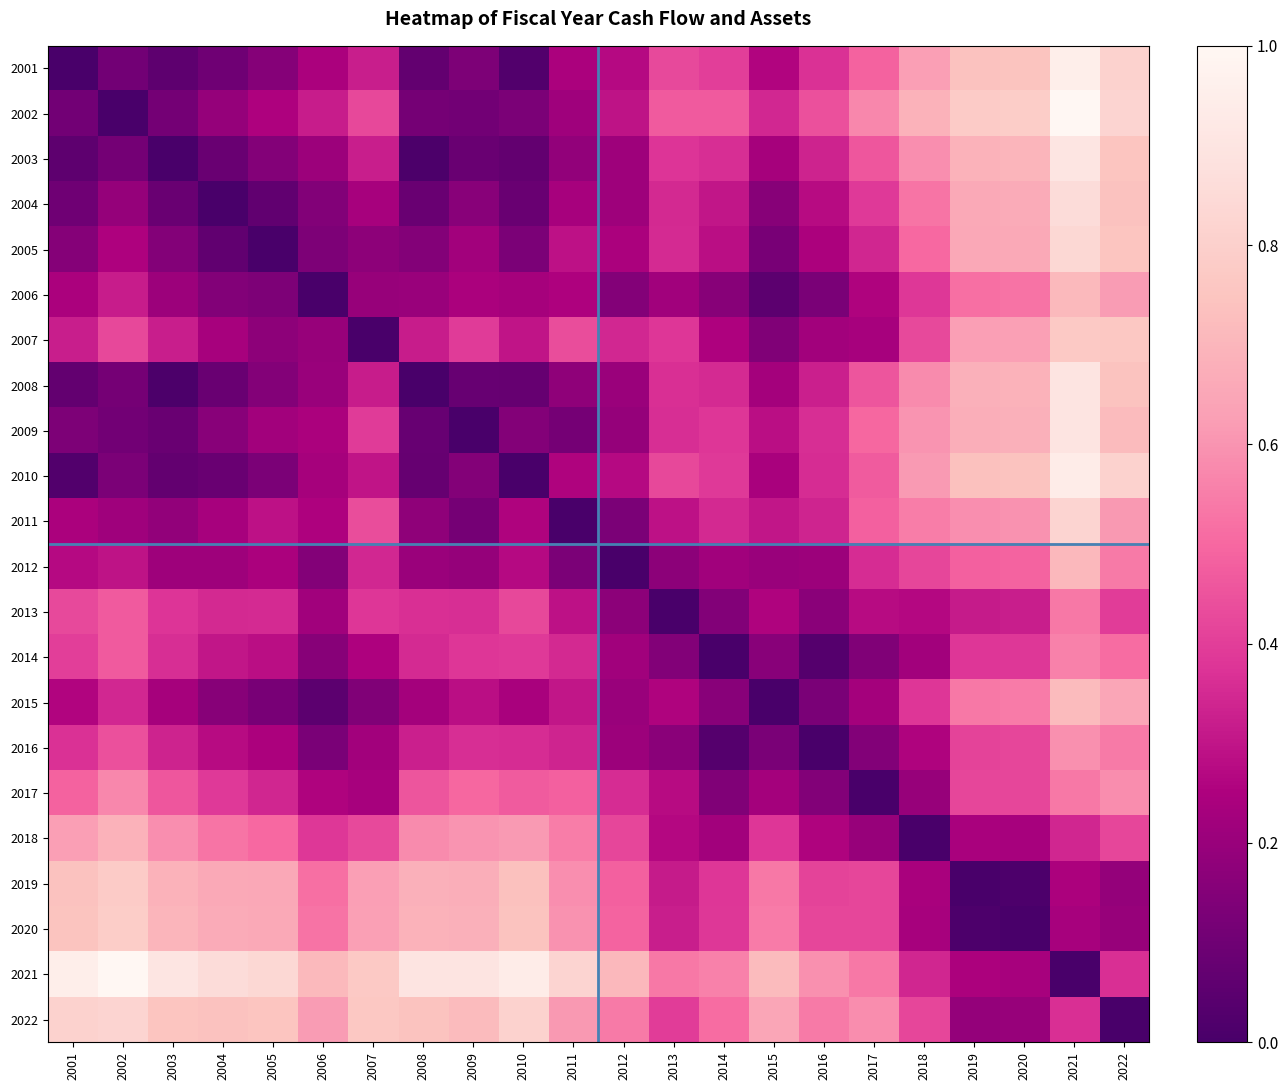

At how many categories does at least one series exceed 0?

22